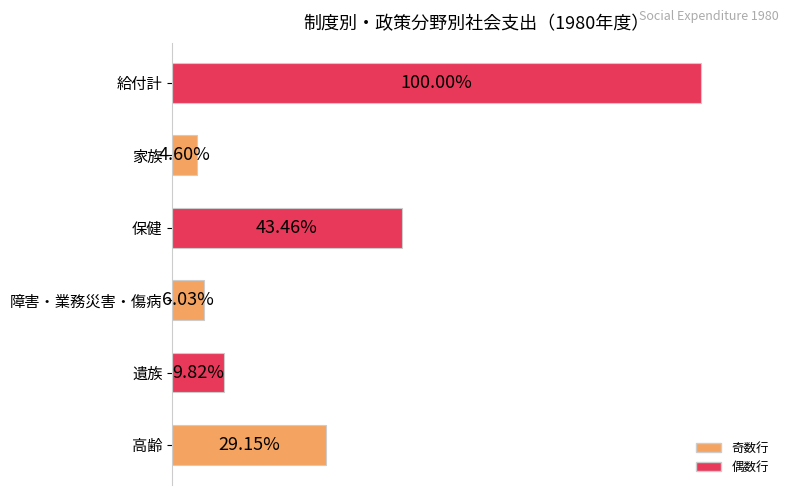

Which label corresponds to the smallest value in the chart?

家族